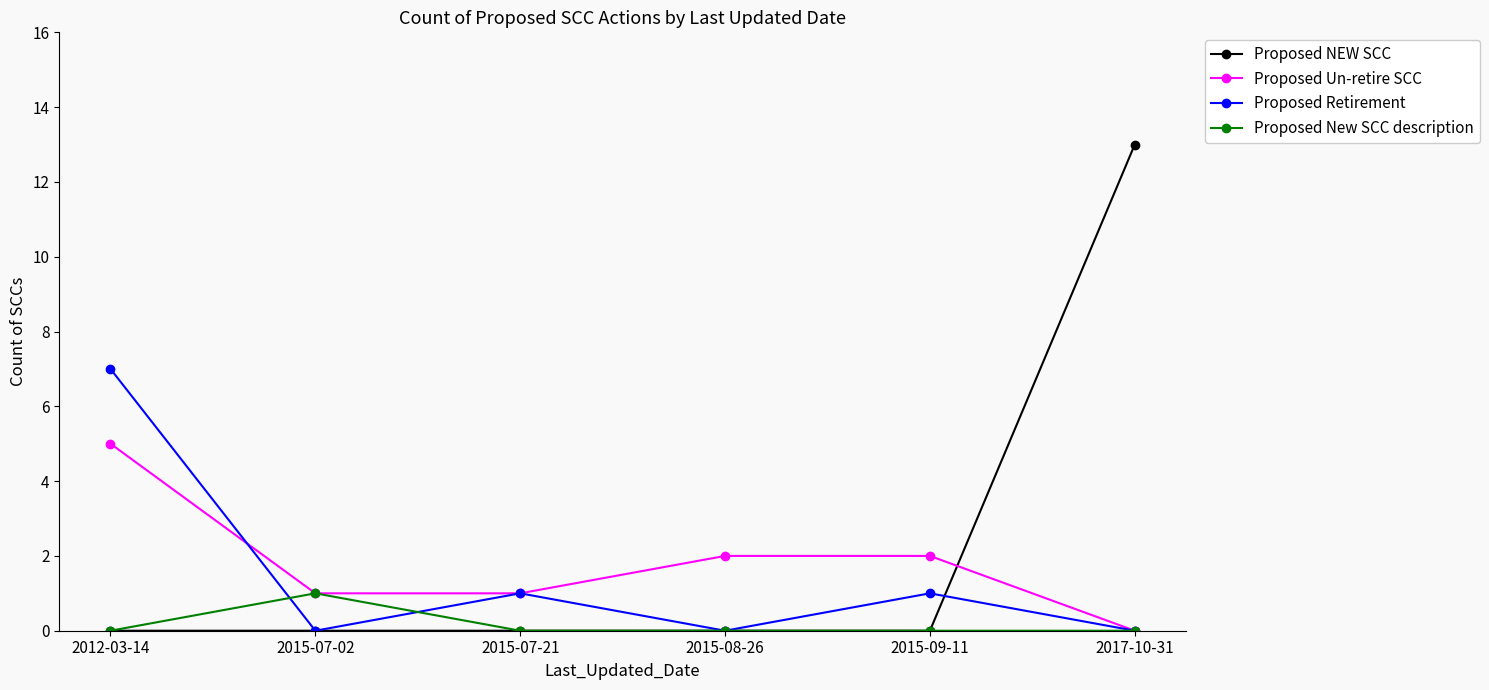

True or false: Proposed Un-retire SCC has more than 1 interior local peaks.

False